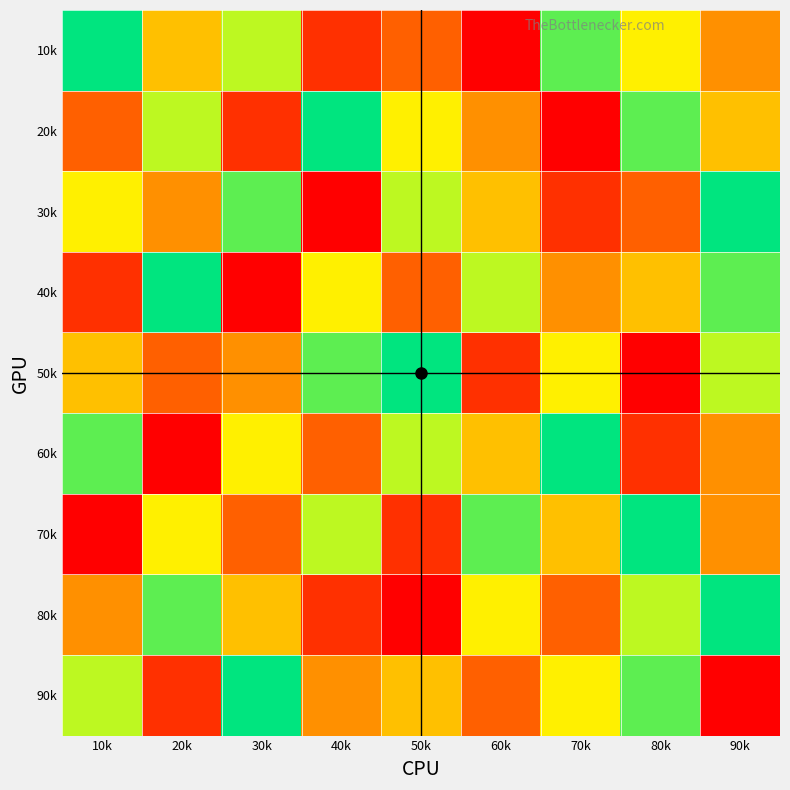

Reading left to right, what are all the values shown in this chart?

10k: 10k=9	20k=5	30k=7	40k=2	50k=3	60k=1	70k=8	80k=6	90k=4
20k: 10k=3	20k=7	30k=2	40k=9	50k=6	60k=4	70k=1	80k=8	90k=5
30k: 10k=6	20k=4	30k=8	40k=1	50k=7	60k=5	70k=2	80k=3	90k=9
40k: 10k=2	20k=9	30k=1	40k=6	50k=3	60k=7	70k=4	80k=5	90k=8
50k: 10k=5	20k=3	30k=4	40k=8	50k=9	60k=2	70k=6	80k=1	90k=7
60k: 10k=8	20k=1	30k=6	40k=3	50k=7	60k=5	70k=9	80k=2	90k=4
70k: 10k=1	20k=6	30k=3	40k=7	50k=2	60k=8	70k=5	80k=9	90k=4
80k: 10k=4	20k=8	30k=5	40k=2	50k=1	60k=6	70k=3	80k=7	90k=9
90k: 10k=7	20k=2	30k=9	40k=4	50k=5	60k=3	70k=6	80k=8	90k=1